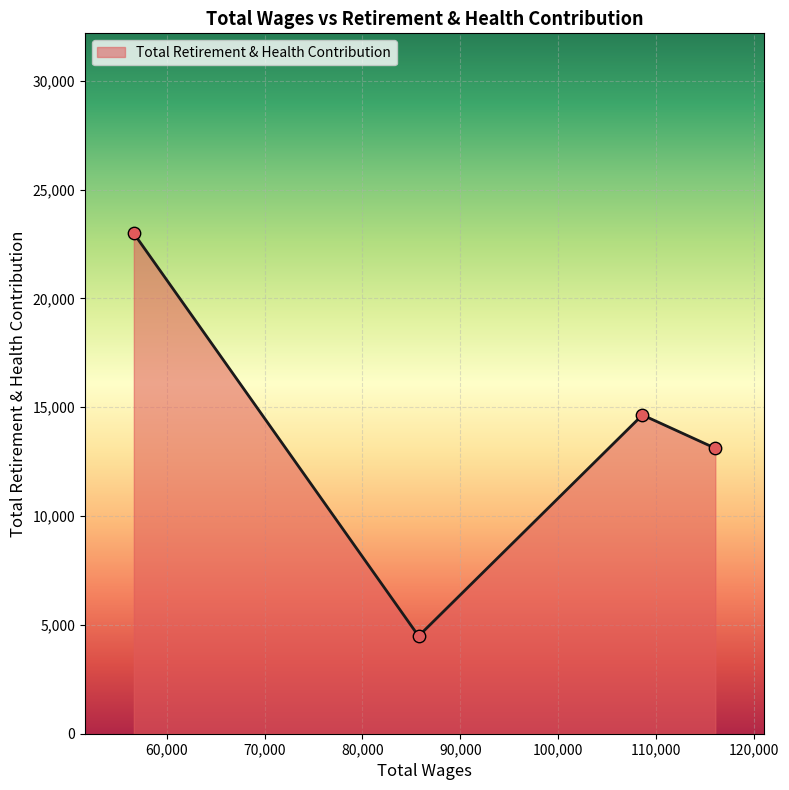

What is the average value?

13808